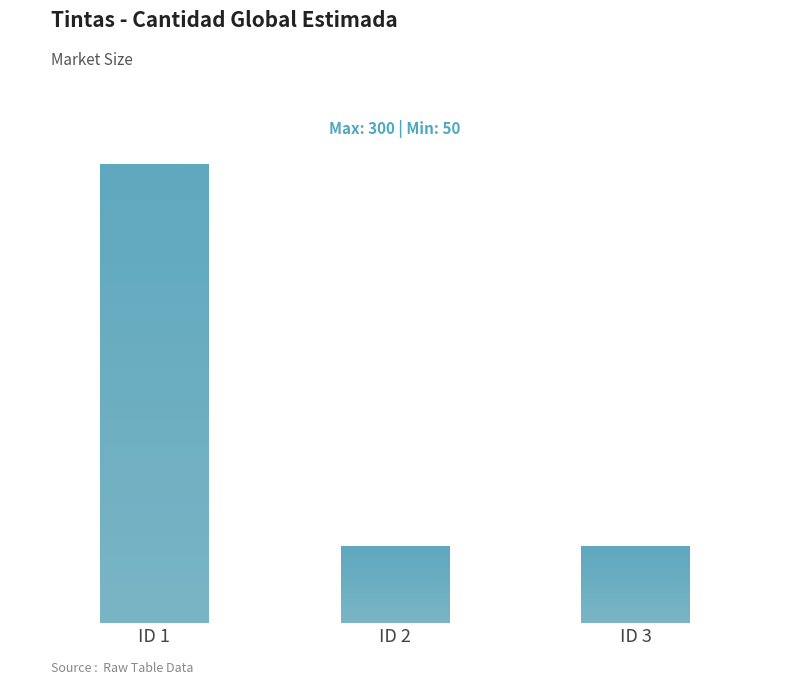

Is it true that the value at wdYecrkVp9I%3D is 88?

False